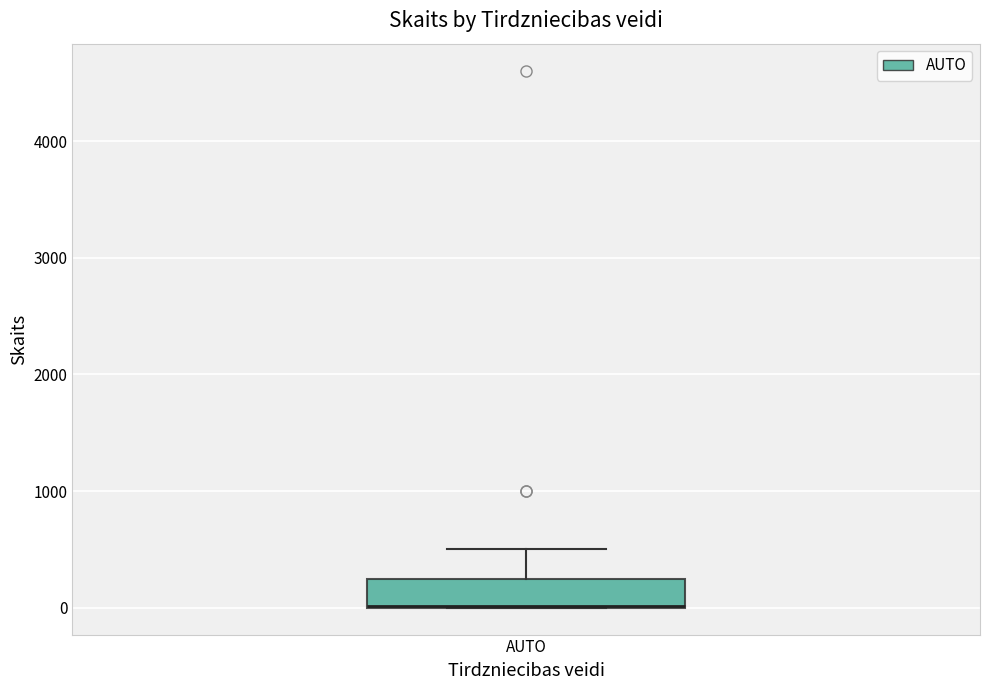

Read this box plot against the y-axis: the position of the median line, the range covered by the box, and the ends of both whiskers. The values are not printed on the chart, so give them approximately, as read against the axis.

median 0 (drawn on the box's lower edge), box 0 to 200, whiskers 0 to 500